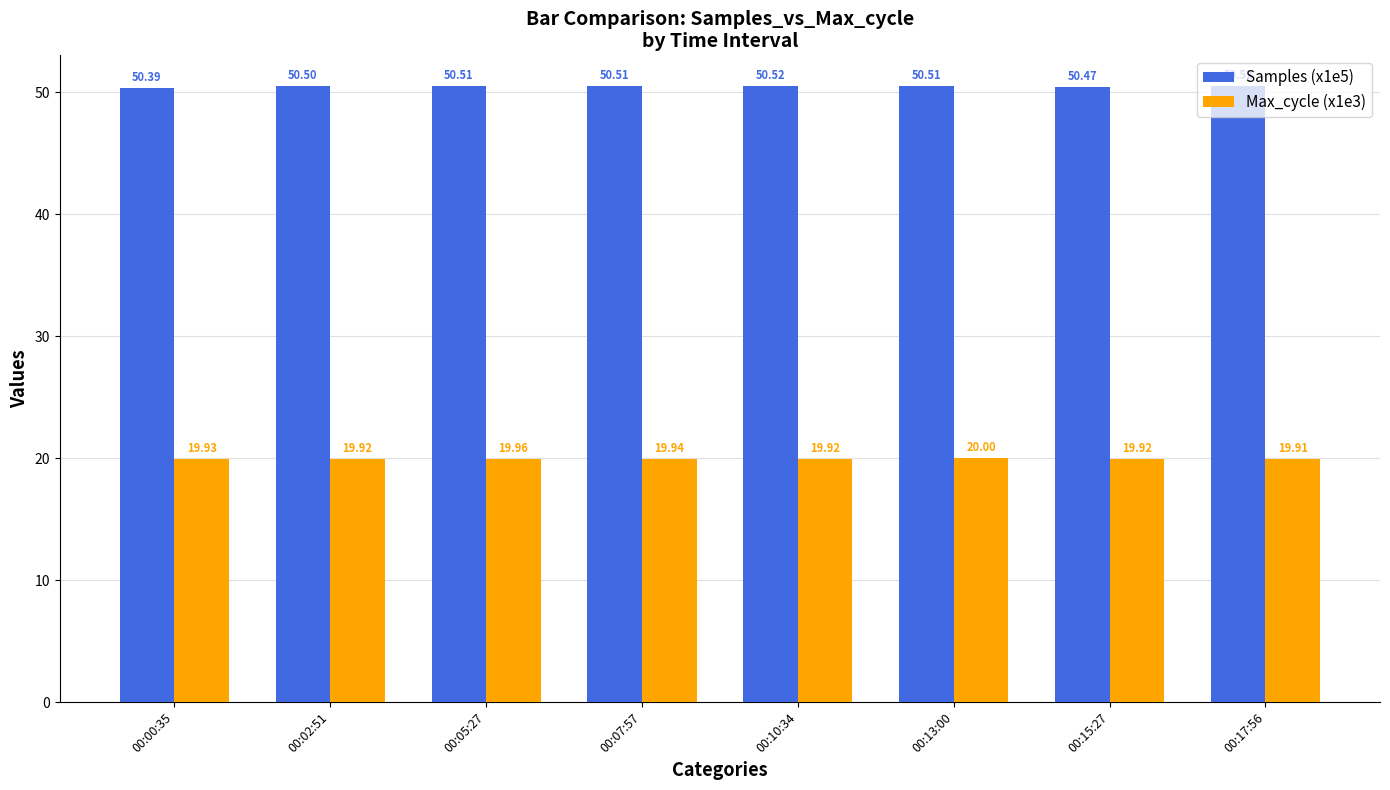

Rank the series at 00:17:56 from highest to lowest value.

Samples (x1e5), Max_cycle (x1e3)